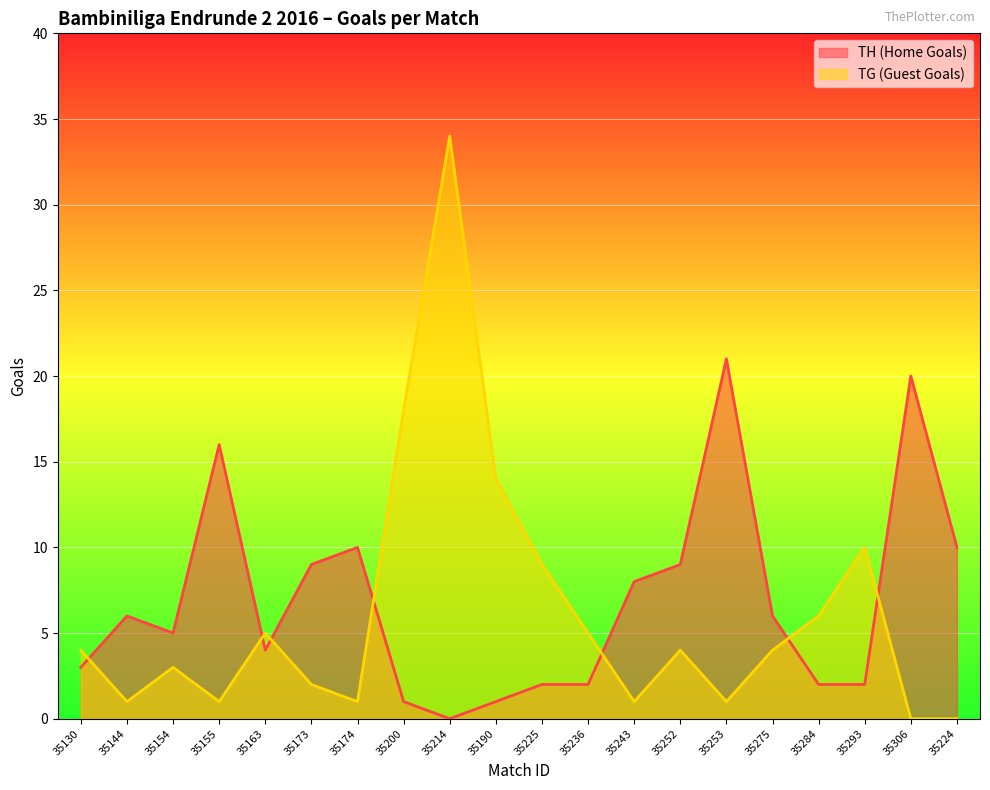

Reading left to right, transcribe all the data shown in this chart.

TH (Home Goals): 3	6	5	16	4	9	10	1	0	1	2	2	8	9	21	6	2	2	20	10
TG (Guest Goals): 4	1	3	1	5	2	1	18	34	14	9	5	1	4	1	4	6	10	0	0